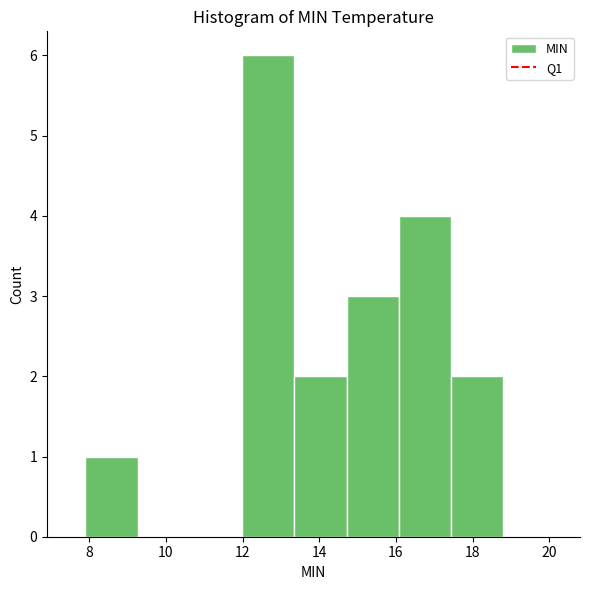

Which range on the x-axis has the tallest bar?

12.0 to 13.4